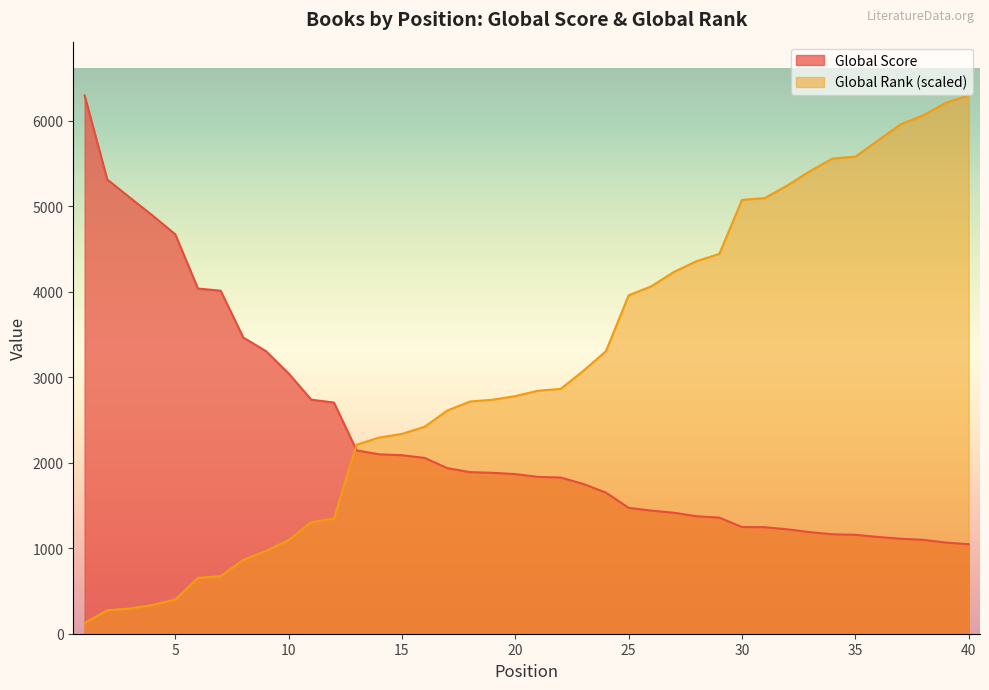

Does the chart display data point markers on the line(s)?

No